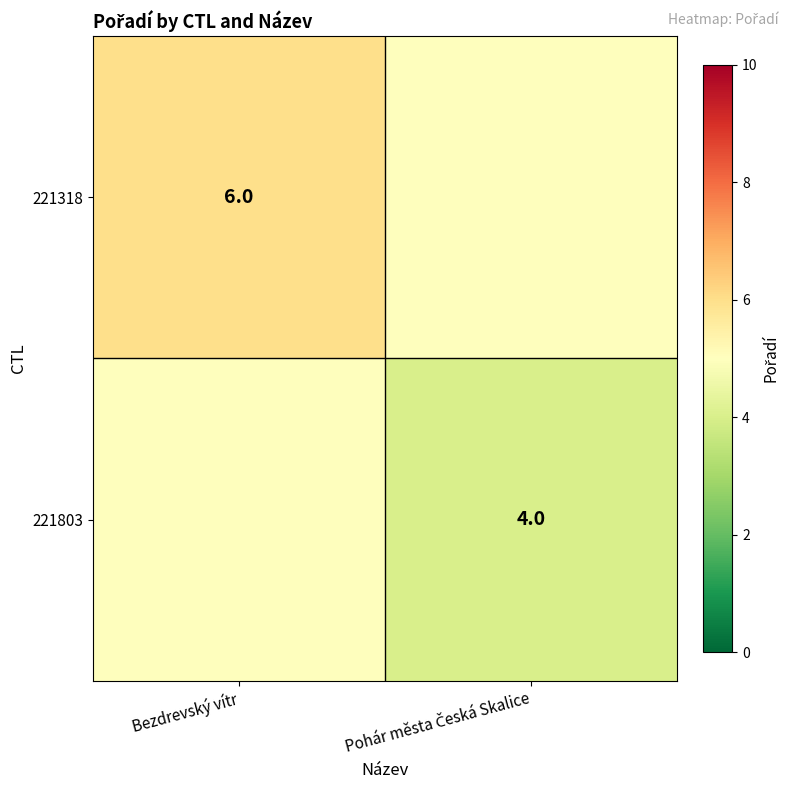

What is the minimum value shown in the chart?

4